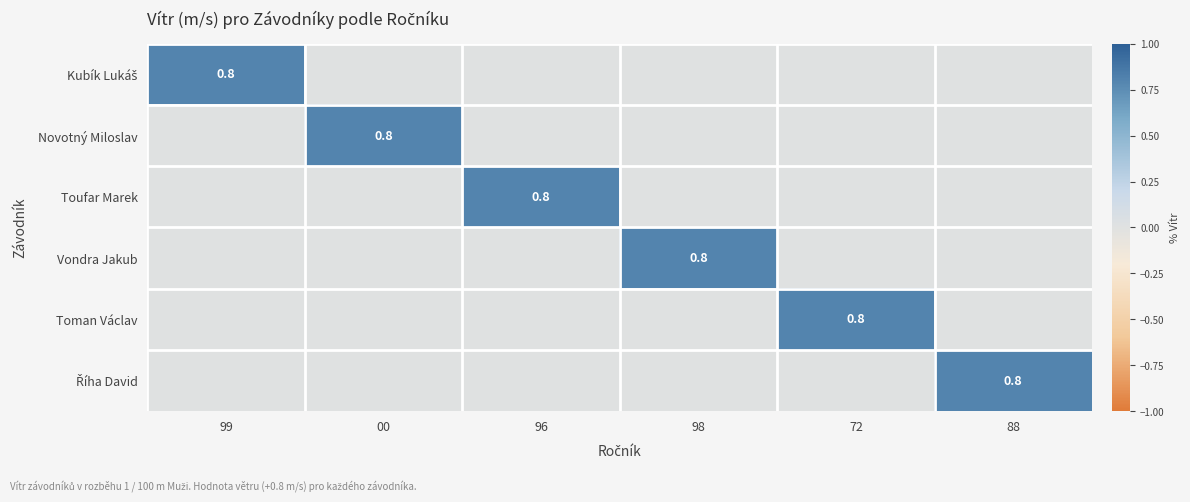

Rank the series by their maximum value, from highest to lowest.

Kubík Lukáš, Novotný Miloslav, Toufar Marek, Vondra Jakub, Toman Václav, Říha David